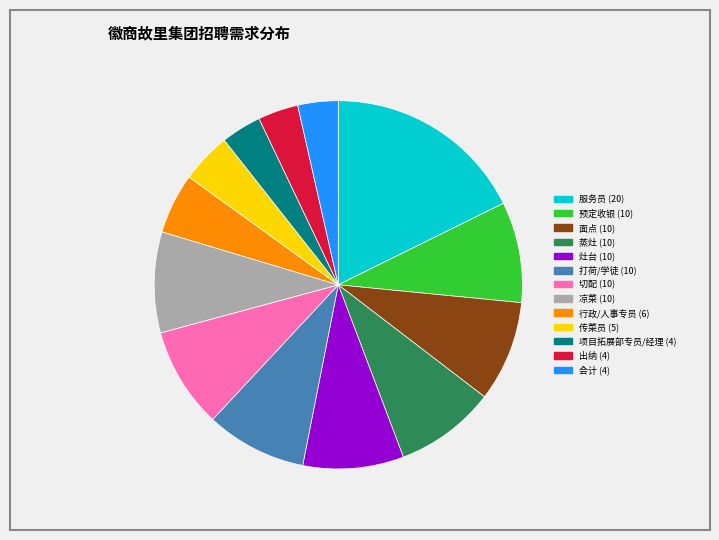

Is there any slice that represents more than half of the pie?

No